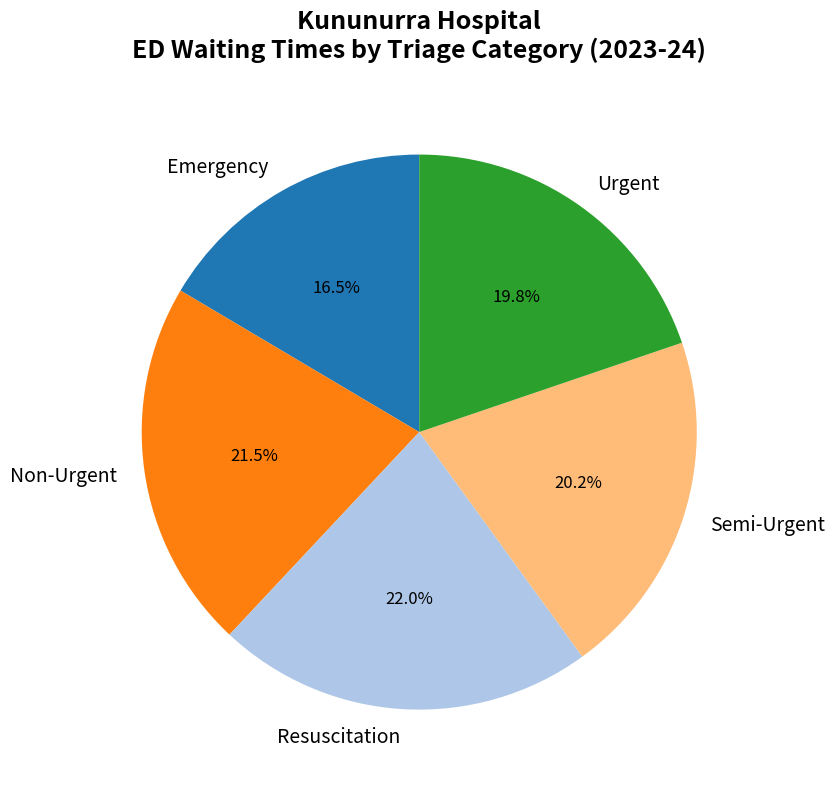

Between Resuscitation and Emergency, which is larger?

Resuscitation